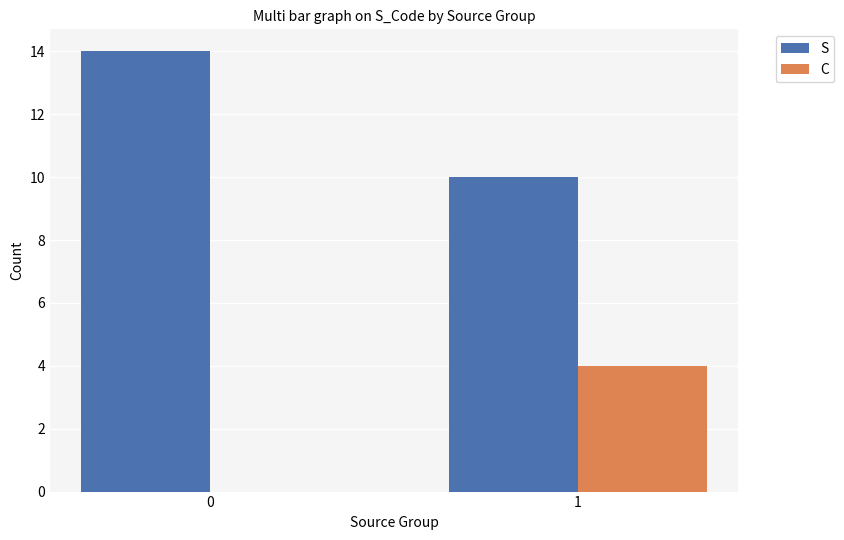

Which series has the largest total across all categories?

S